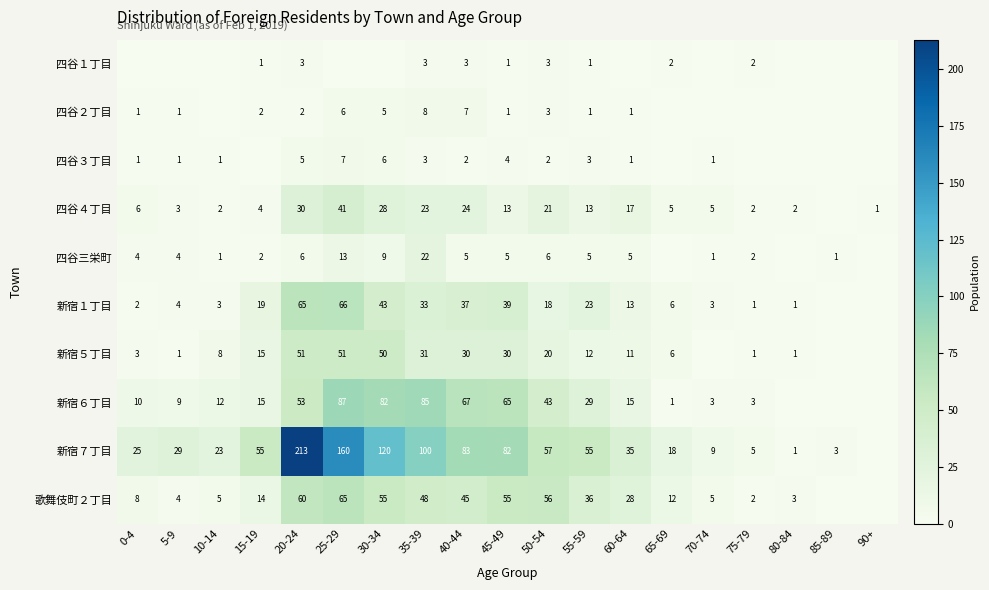

What is the difference between the 新宿５丁目 values at 40-44 and 50-54?

10